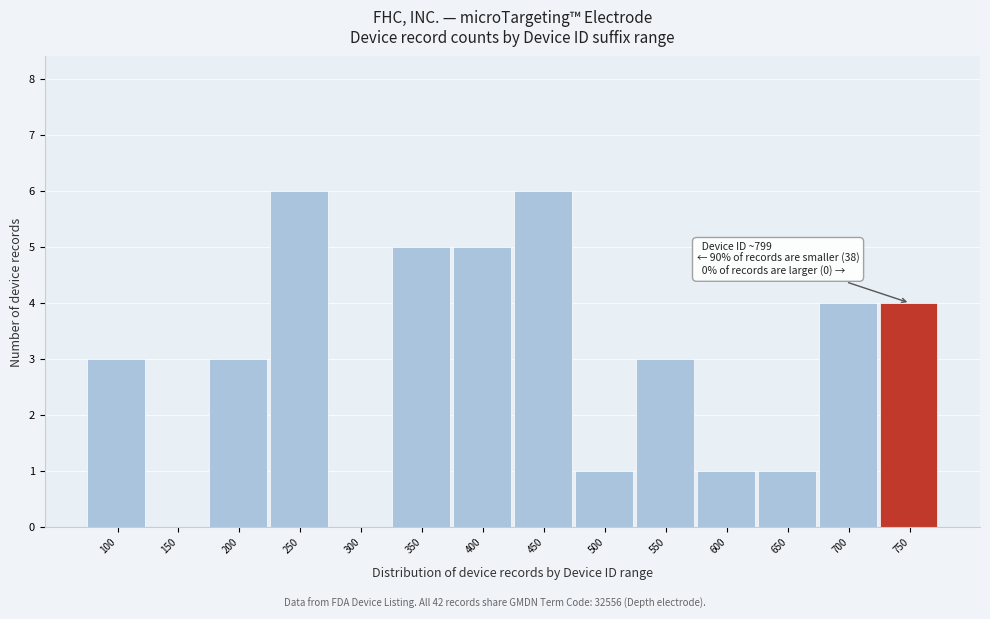

Reading right to left, what are all the values shown in this chart?

750=4	700=4	650=1	600=1	550=3	500=1	450=6	400=5	350=5	300=0	250=6	200=3	150=0	100=3